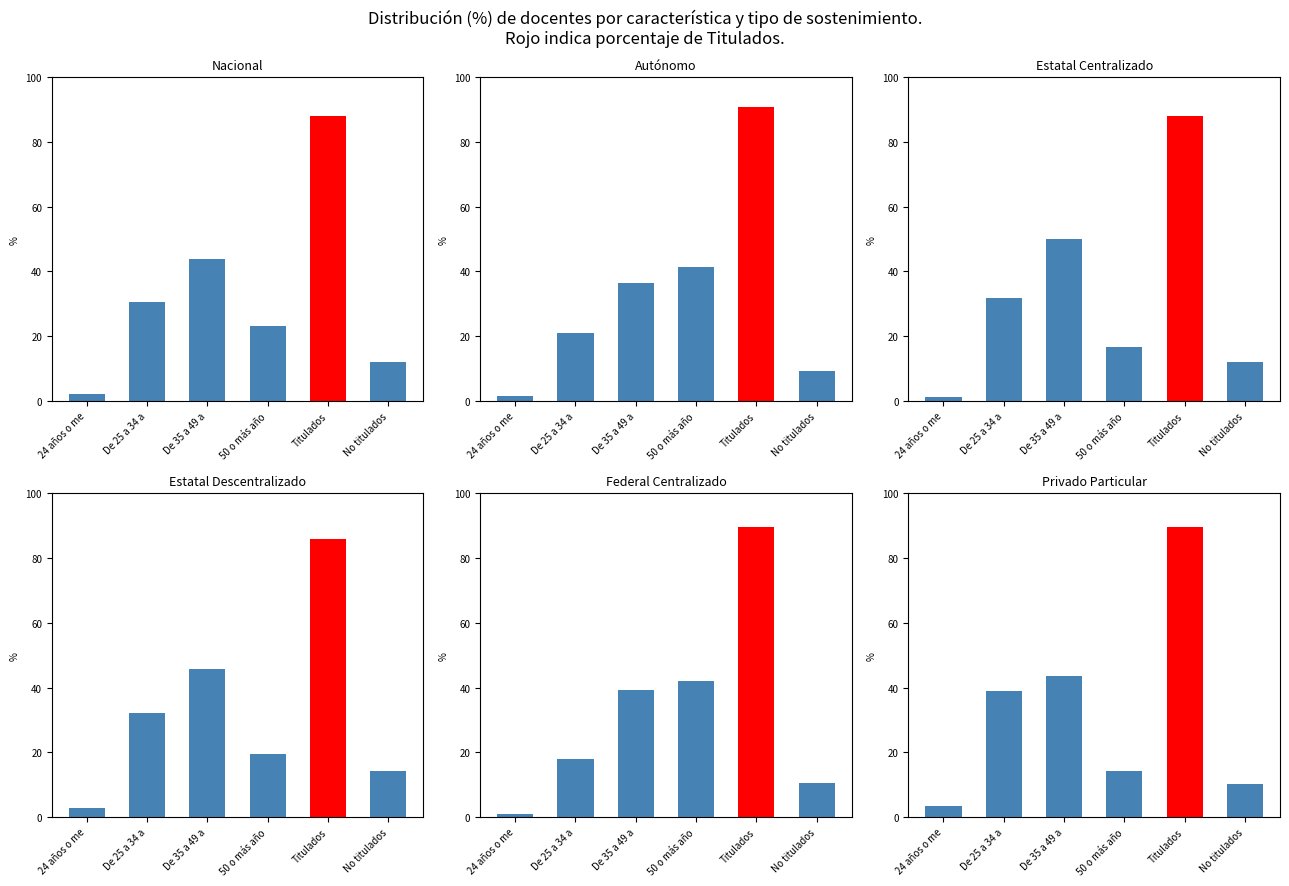

True or false: Estatal Descentralizado has a value of 19.4 at 50 o más año.

True